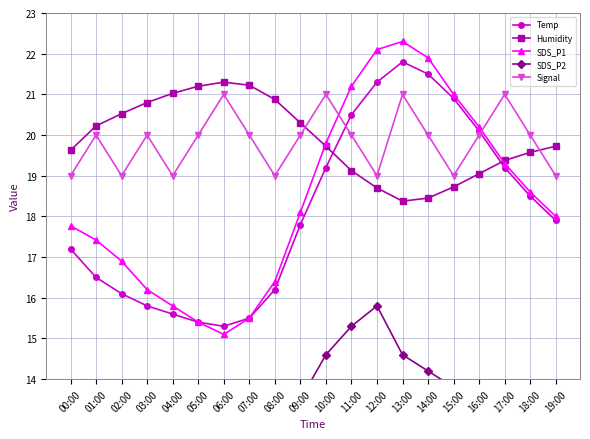

What is the label of the 15th point from the right?

05:00